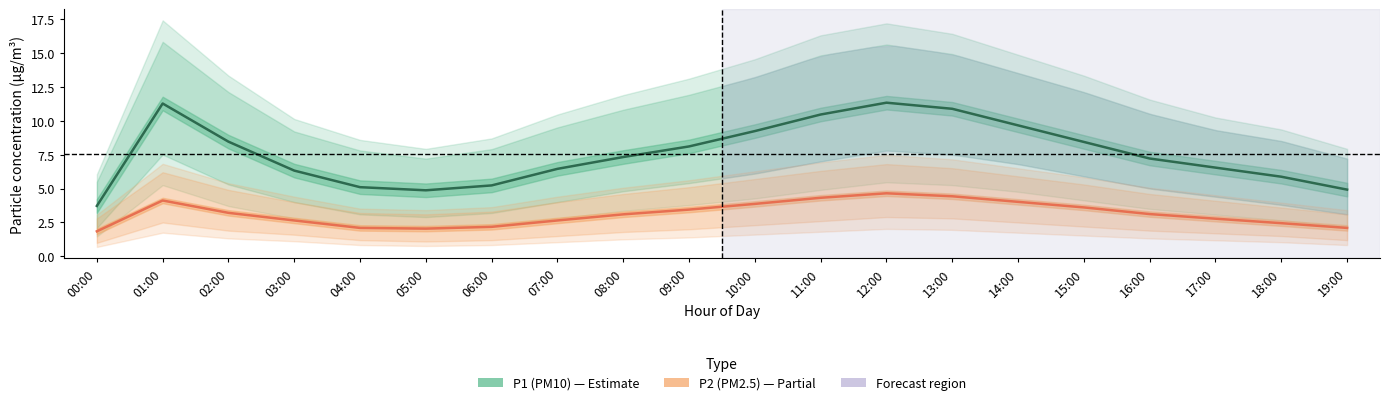

True or false: P1 (PM10) and P2 (PM2.5) cross at least once.

False